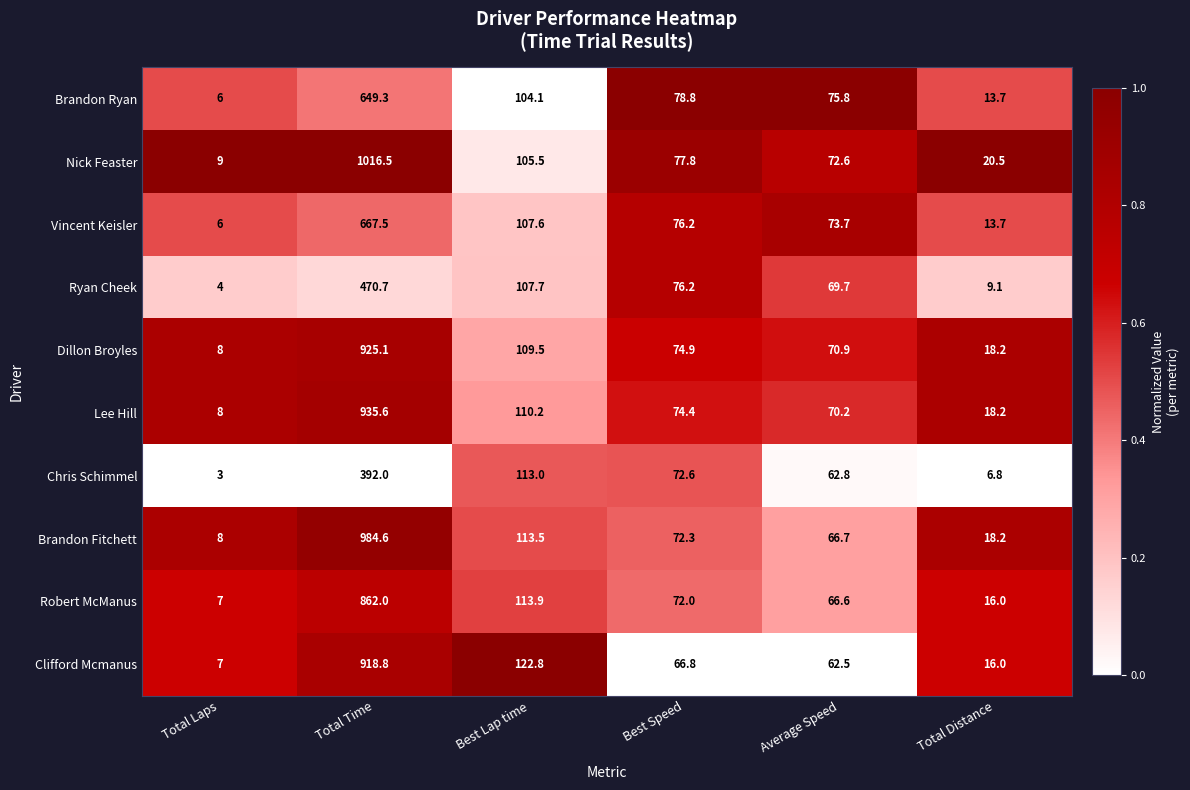

What is the difference between the maximum and second lowest values in the Ryan Cheek series?

461.6